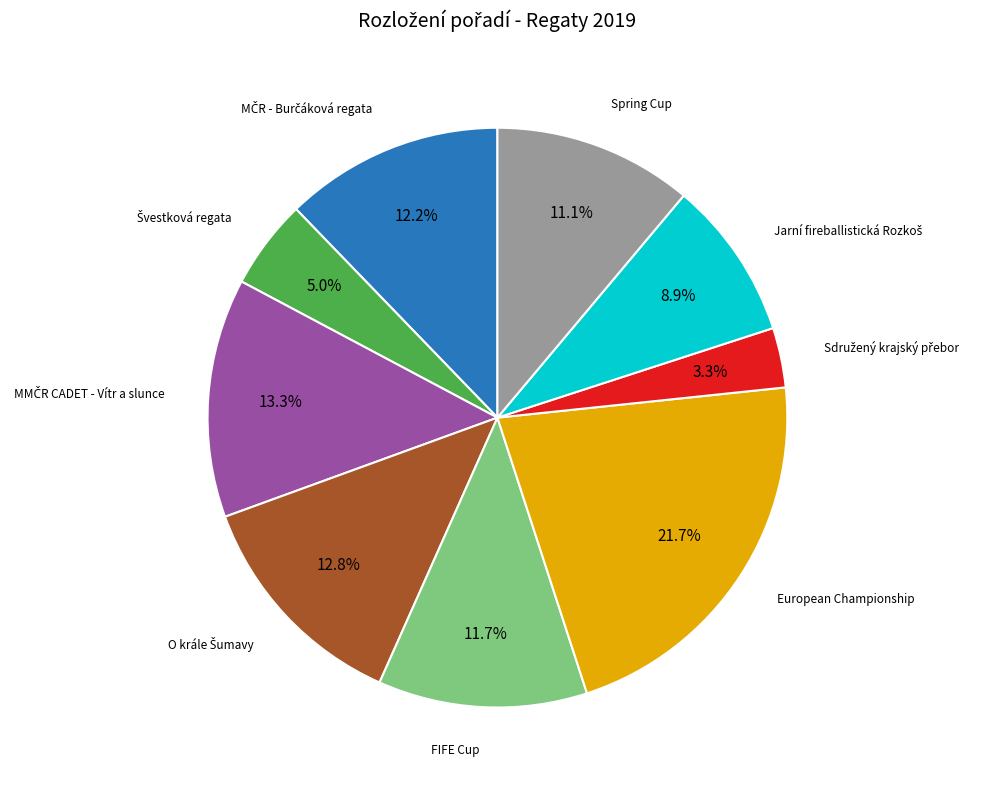

Is there a majority slice in this chart?

No